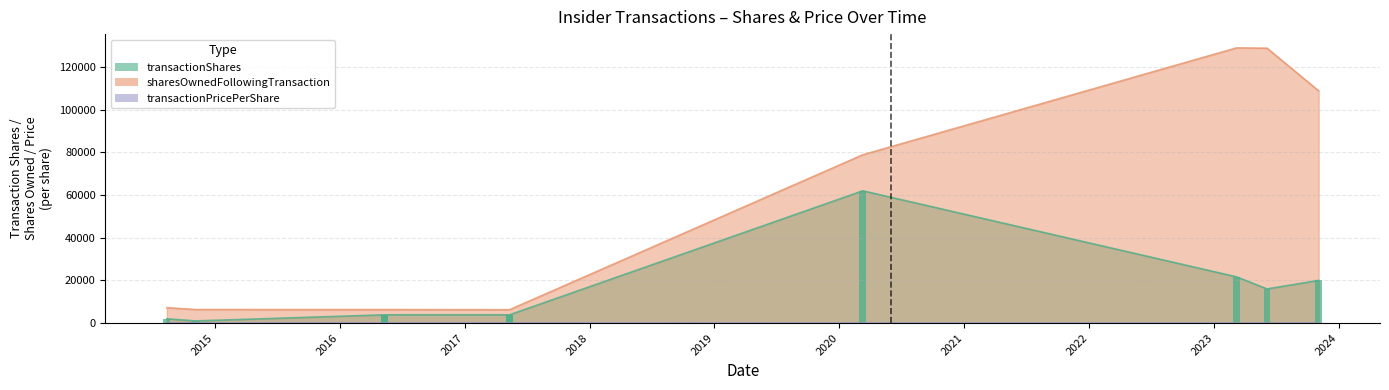

The transactionPricePerShare series shows 47.0 at 2016-05-12. True or false?

True